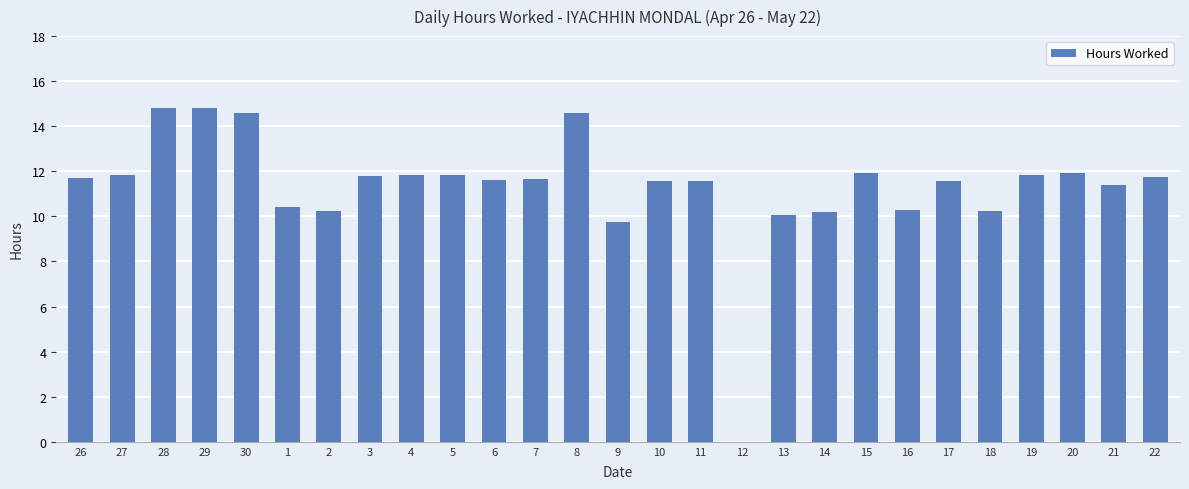

What is the maximum value shown in the chart?

14.8